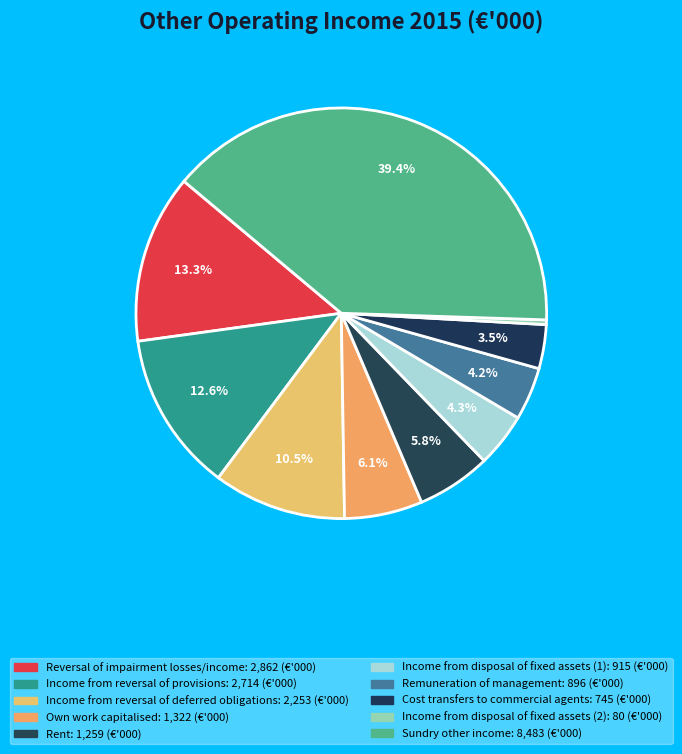

How many slices are in this pie chart?

10